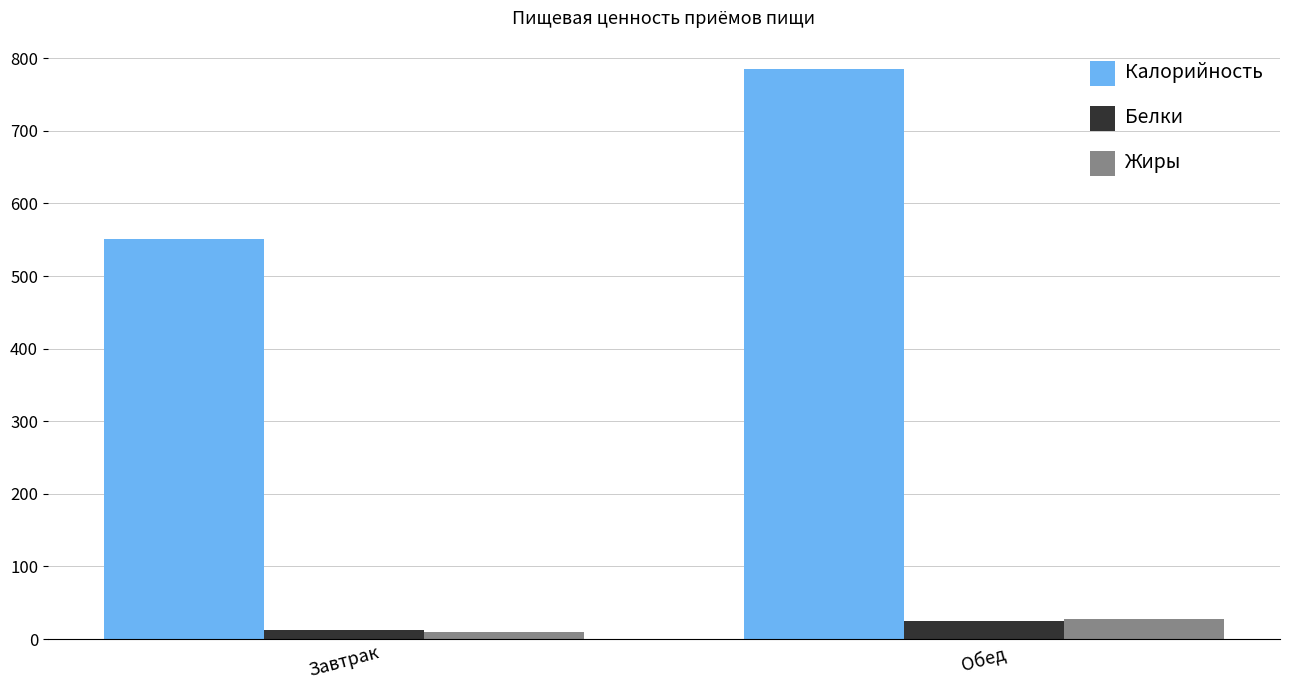

What is the label of the 1st bar from the left?

Завтрак